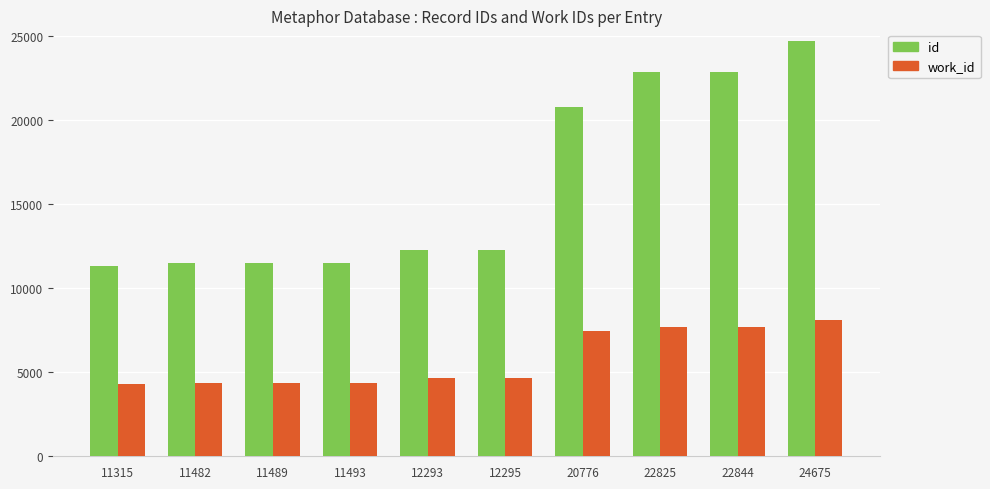

Count the number of categories in the chart.

10